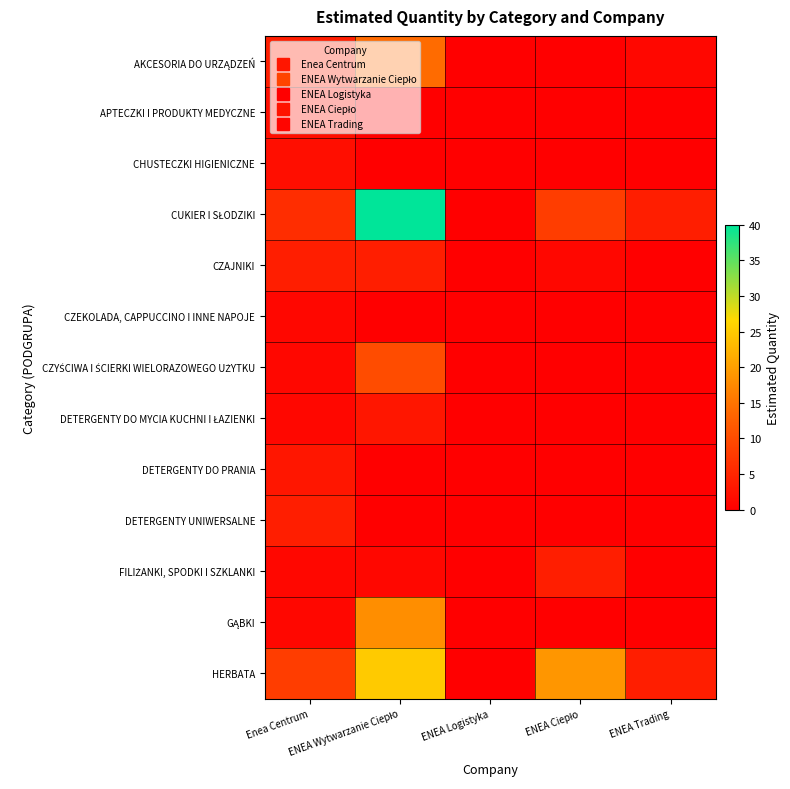

Which series changed the most between ENEA Logistyka and ENEA Ciepło?

HERBATA